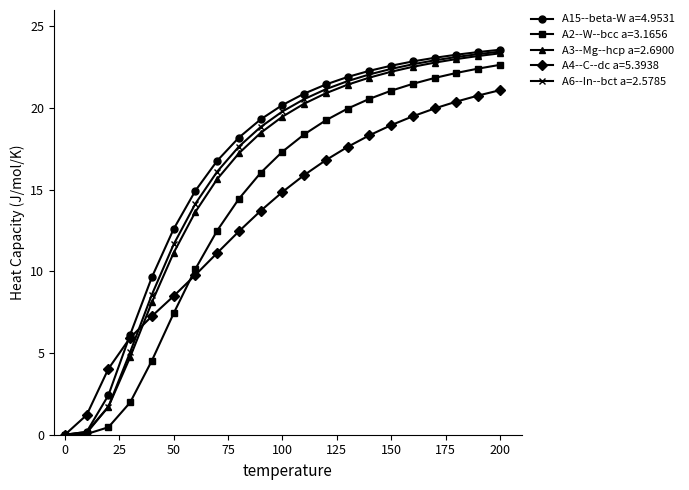

What is the value of the A3--Mg--hcp a=2.6900 point at the 10th from the left?

18.5